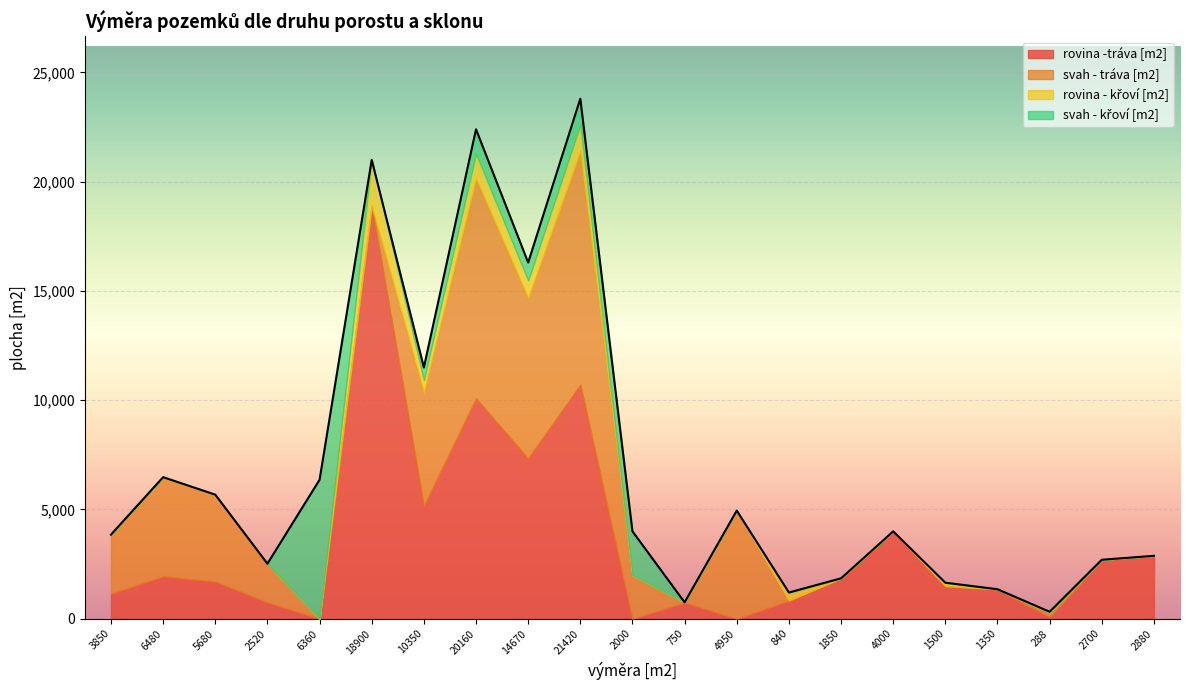

What position from the right is 750?

10